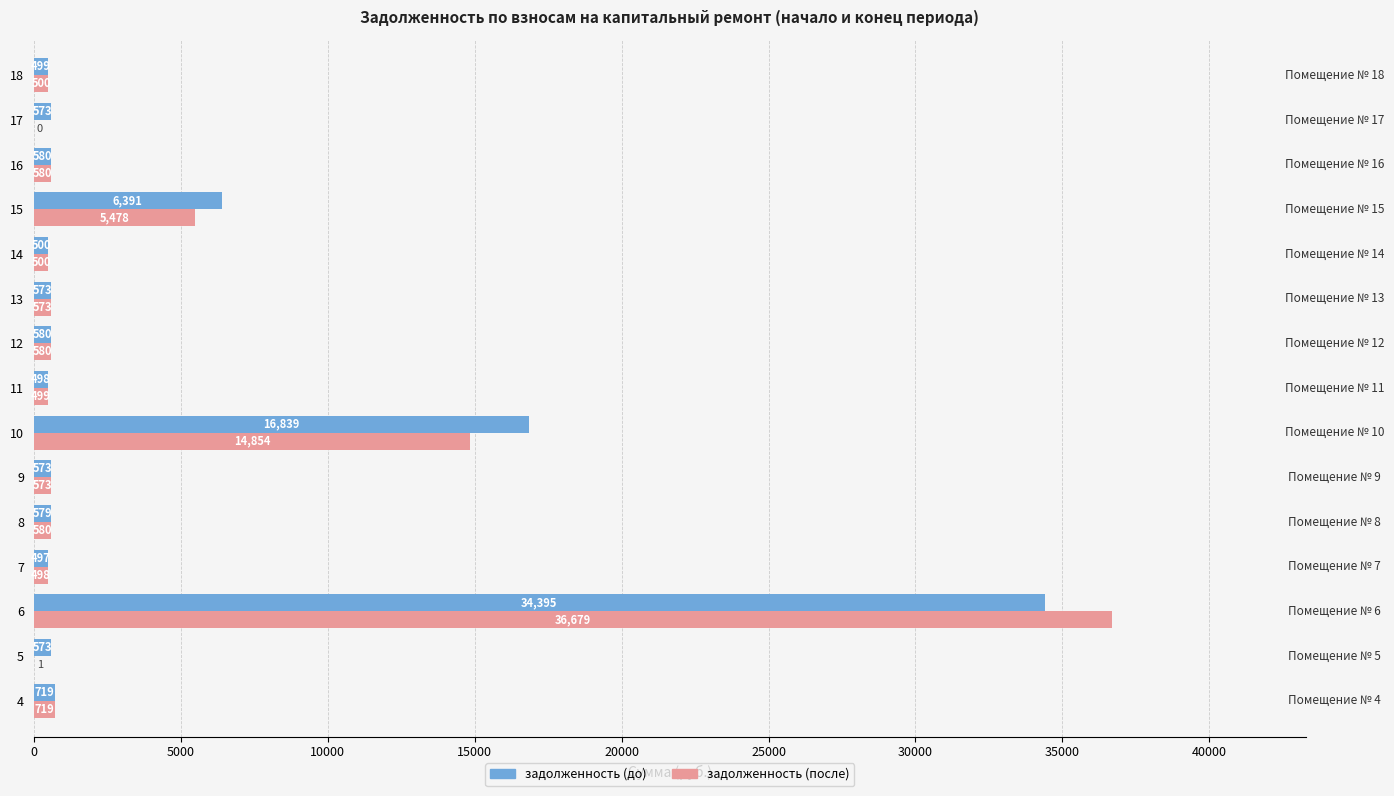

Rank the series by their average value, from highest to lowest.

задолженность (до), задолженность (после)